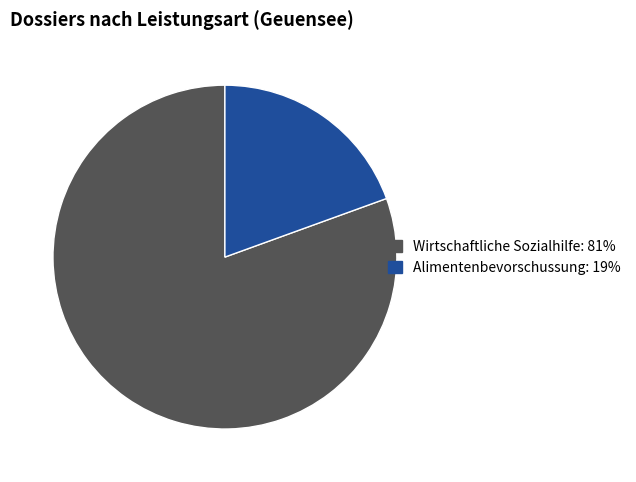

Is there a majority slice in this chart?

Yes